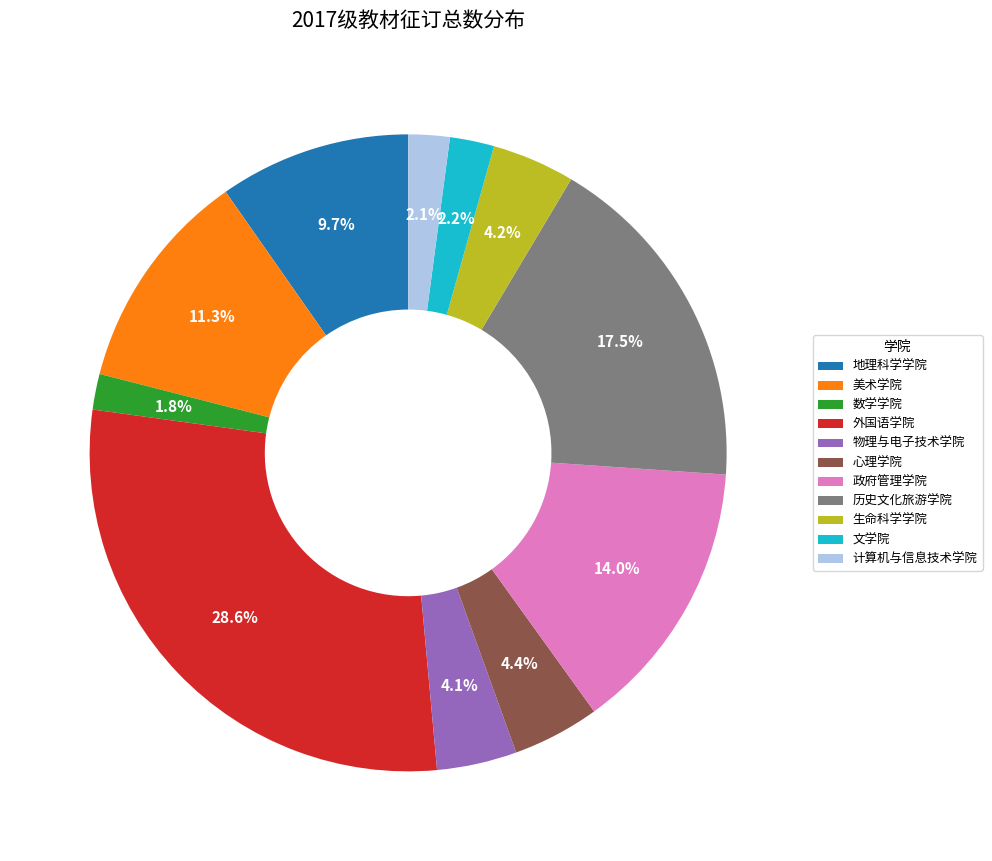

True or false: 心理学院 accounts for 10% of the total.

False